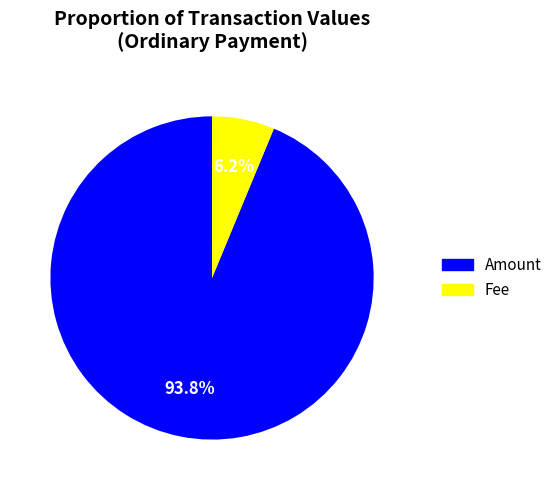

Which slice is the largest?

Amount